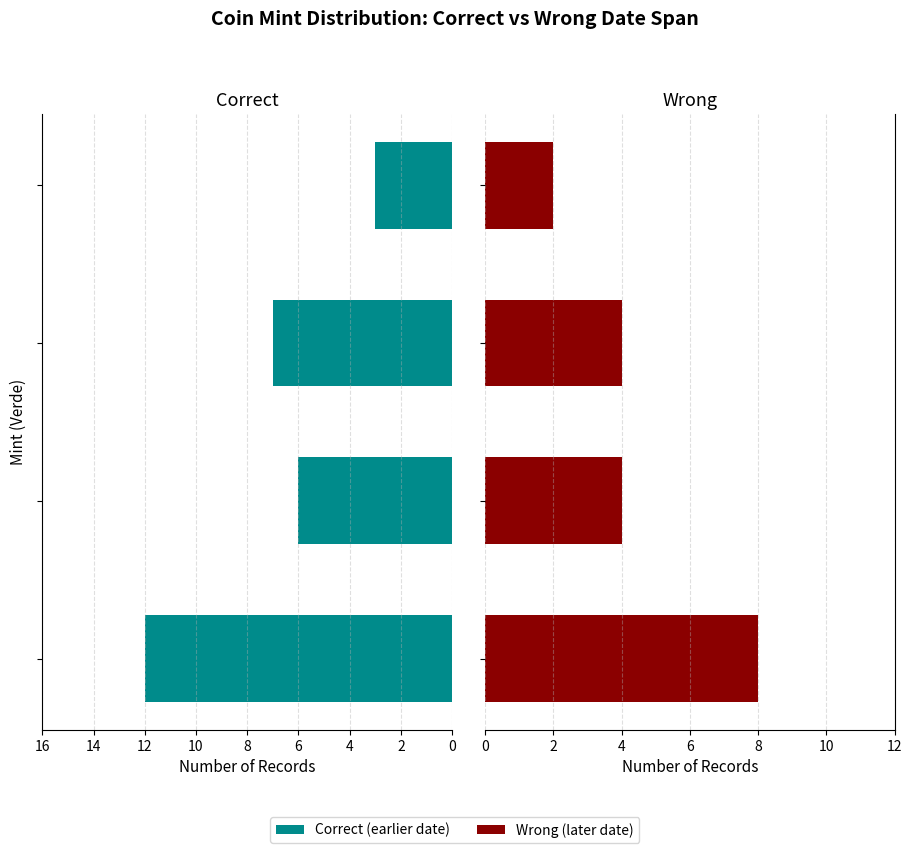

Rank the series by their maximum value, from highest to lowest.

Correct, Wrong